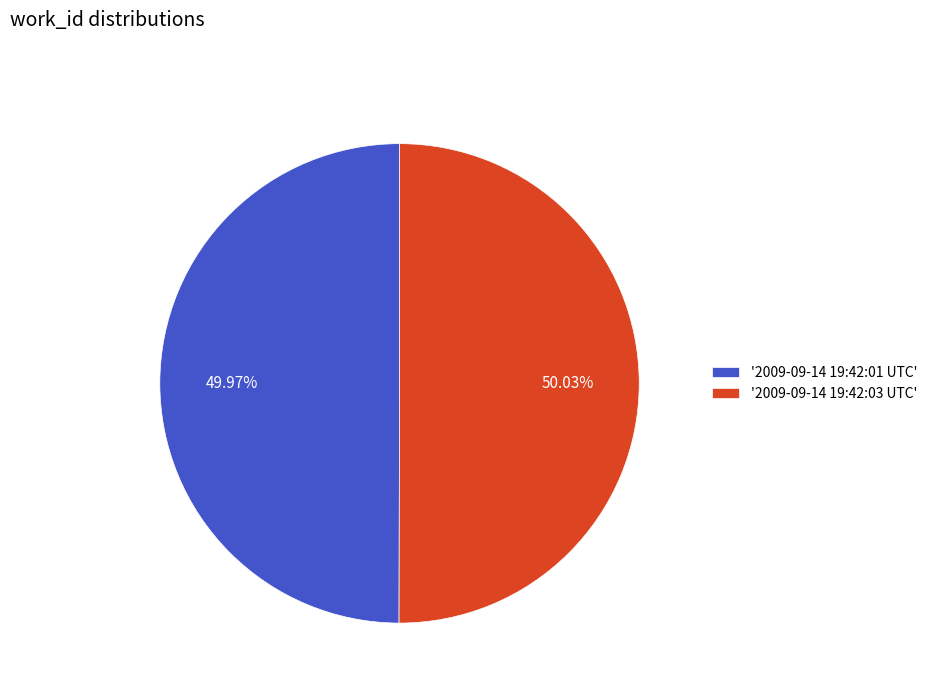

Combined, do '2009-09-14 19:42:03 UTC' and '2009-09-14 19:42:01 UTC' account for over 50%?

Yes